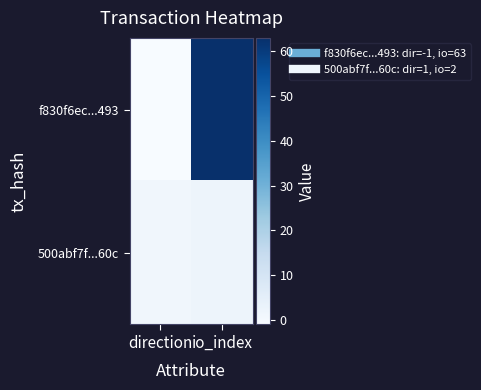

What is the greatest value displayed?

63